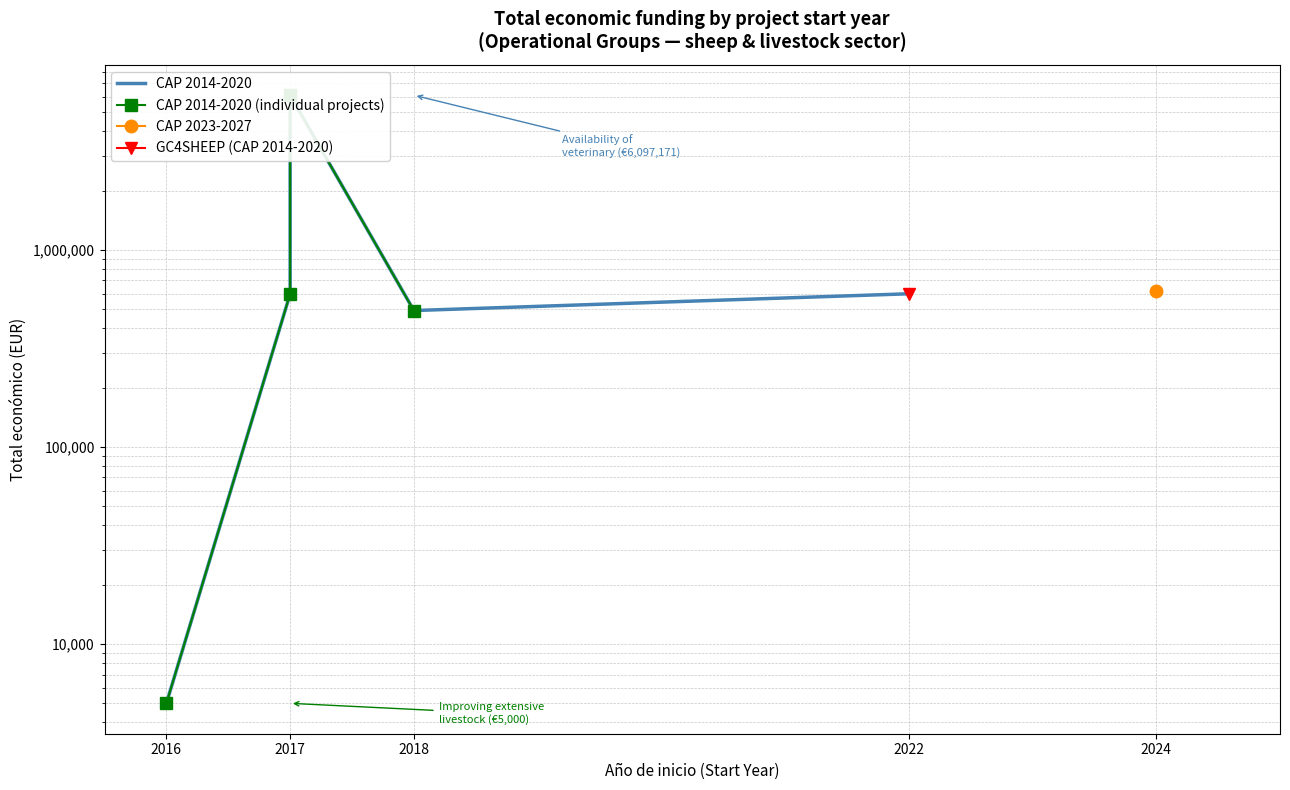

Is this an area chart (filled region under the line)?

No